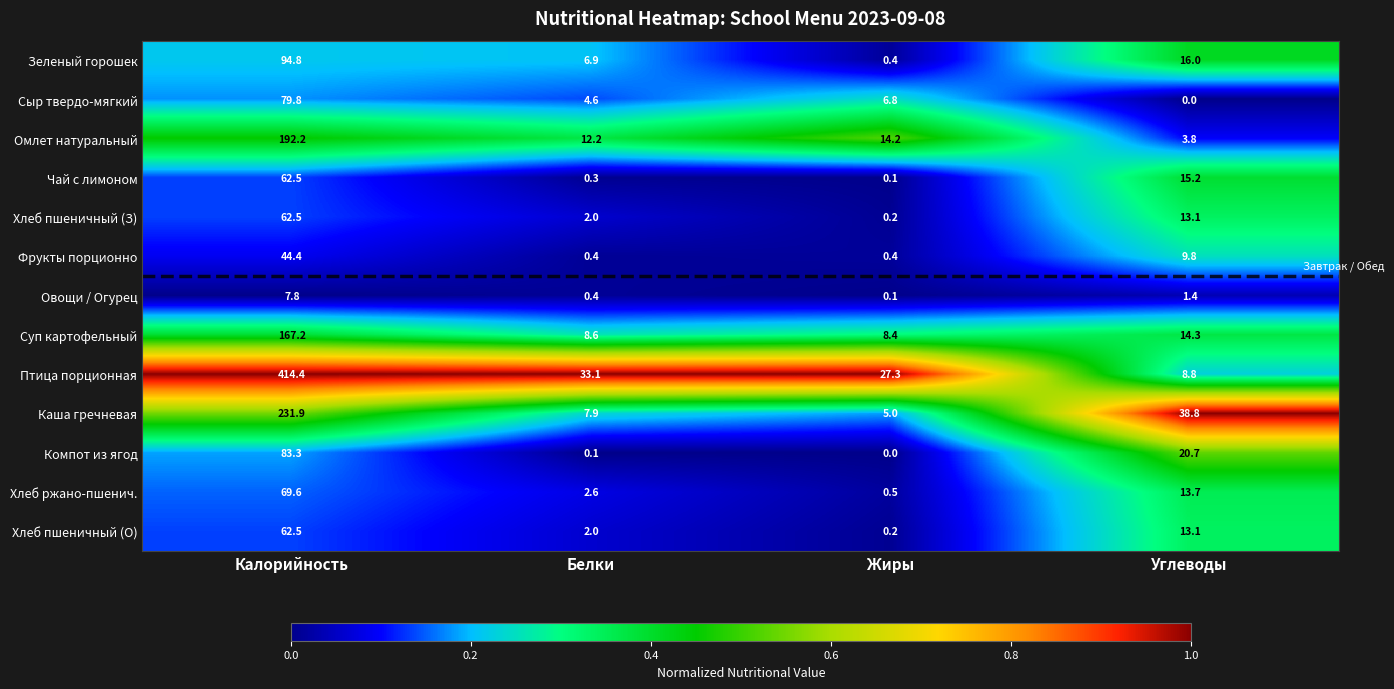

What is the maximum value shown in the chart?

414.4